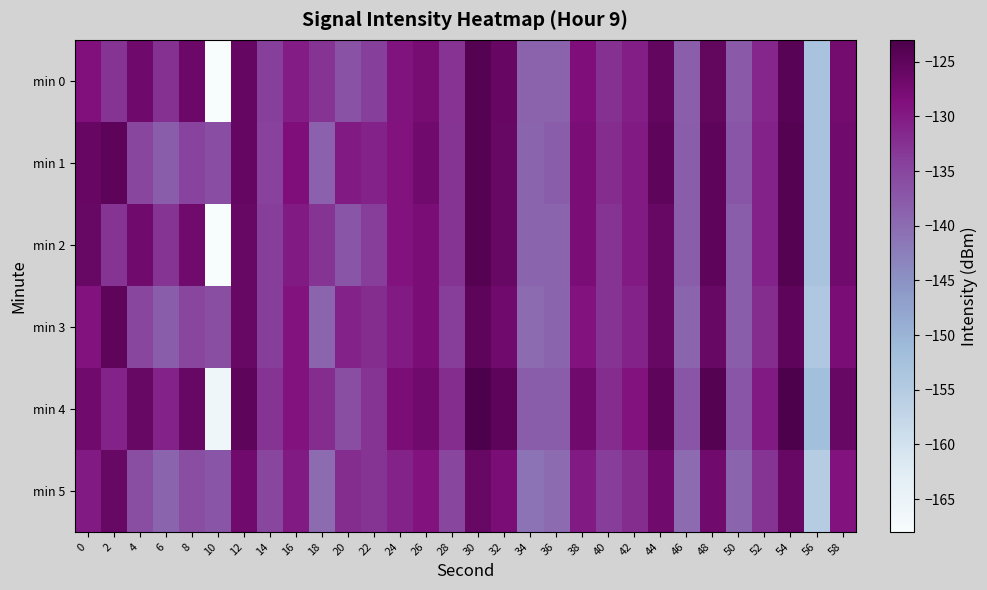

Reading left to right, what are all the values shown in this chart?

min 0: 0=-128.7	2=-133.0	4=-126.7	6=-132.6	8=-126.5	10=-167.9	12=-125.7	14=-134.1	16=-130.2	18=-132.9	20=-136.6	22=-134.1	24=-129.2	26=-127.7	28=-132.8	30=-123.9	32=-125.9	34=-139.0	36=-138.8	38=-128.5	40=-132.7	42=-130.4	44=-125.6	46=-138.3	48=-125.4	50=-137.6	52=-131.4	54=-124.4	56=-153.0	58=-127.3
min 1: 0=-125.9	2=-124.8	4=-135.0	6=-138.1	8=-134.7	10=-136.1	12=-125.7	14=-134.5	16=-128.6	18=-138.6	20=-130.0	22=-131.0	24=-129.0	26=-127.0	28=-133.0	30=-124.0	32=-126.0	34=-139.0	36=-138.0	38=-128.0	40=-132.0	42=-130.0	44=-125.0	46=-138.0	48=-125.0	50=-137.0	52=-131.0	54=-124.0	56=-153.0	58=-127.0
min 2: 0=-126.0	2=-133.0	4=-127.0	6=-133.0	8=-127.0	10=-168.0	12=-126.0	14=-134.0	16=-130.0	18=-133.0	20=-137.0	22=-134.0	24=-129.0	26=-128.0	28=-133.0	30=-124.0	32=-126.0	34=-139.0	36=-139.0	38=-128.0	40=-133.0	42=-130.0	44=-126.0	46=-138.0	48=-125.0	50=-138.0	52=-131.0	54=-124.0	56=-153.0	58=-127.0
min 3: 0=-129.0	2=-125.0	4=-135.0	6=-138.0	8=-135.0	10=-136.0	12=-126.0	14=-134.0	16=-129.0	18=-139.0	20=-131.0	22=-132.0	24=-130.0	26=-128.0	28=-134.0	30=-125.0	32=-127.0	34=-140.0	36=-139.0	38=-129.0	40=-133.0	42=-131.0	44=-126.0	46=-139.0	48=-126.0	50=-138.0	52=-132.0	54=-125.0	56=-154.0	58=-128.0
min 4: 0=-127.0	2=-131.0	4=-126.0	6=-131.0	8=-126.0	10=-166.0	12=-125.0	14=-133.0	16=-129.0	18=-132.0	20=-136.0	22=-133.0	24=-128.0	26=-127.0	28=-132.0	30=-123.0	32=-125.0	34=-138.0	36=-138.0	38=-127.0	40=-132.0	42=-129.0	44=-125.0	46=-137.0	48=-124.0	50=-137.0	52=-130.0	54=-123.0	56=-152.0	58=-126.0
min 5: 0=-130.0	2=-126.0	4=-136.0	6=-139.0	8=-136.0	10=-137.0	12=-127.0	14=-135.0	16=-130.0	18=-140.0	20=-132.0	22=-133.0	24=-131.0	26=-129.0	28=-135.0	30=-126.0	32=-128.0	34=-141.0	36=-140.0	38=-130.0	40=-134.0	42=-132.0	44=-127.0	46=-140.0	48=-127.0	50=-139.0	52=-133.0	54=-126.0	56=-155.0	58=-129.0